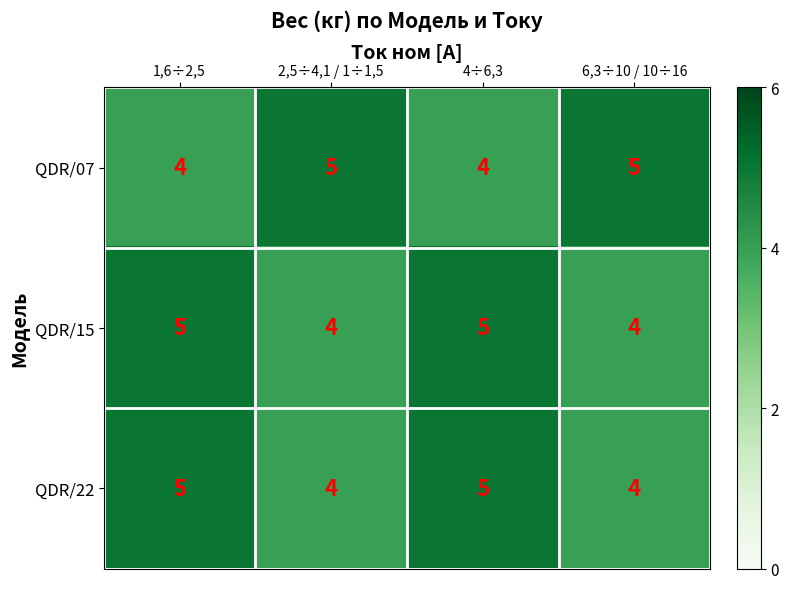

The QDR/22 series shows 5 at 4÷6,3. True or false?

True